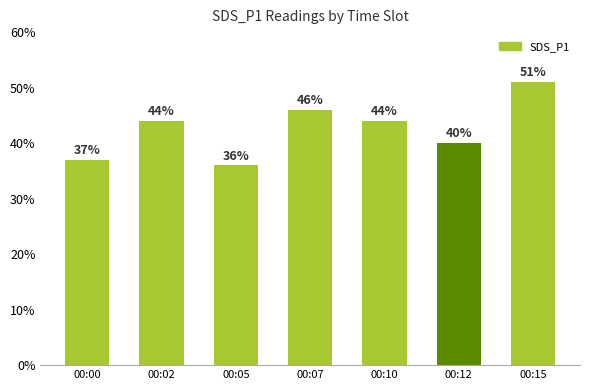

At which category does the chart reach its minimum across all series?

00:05